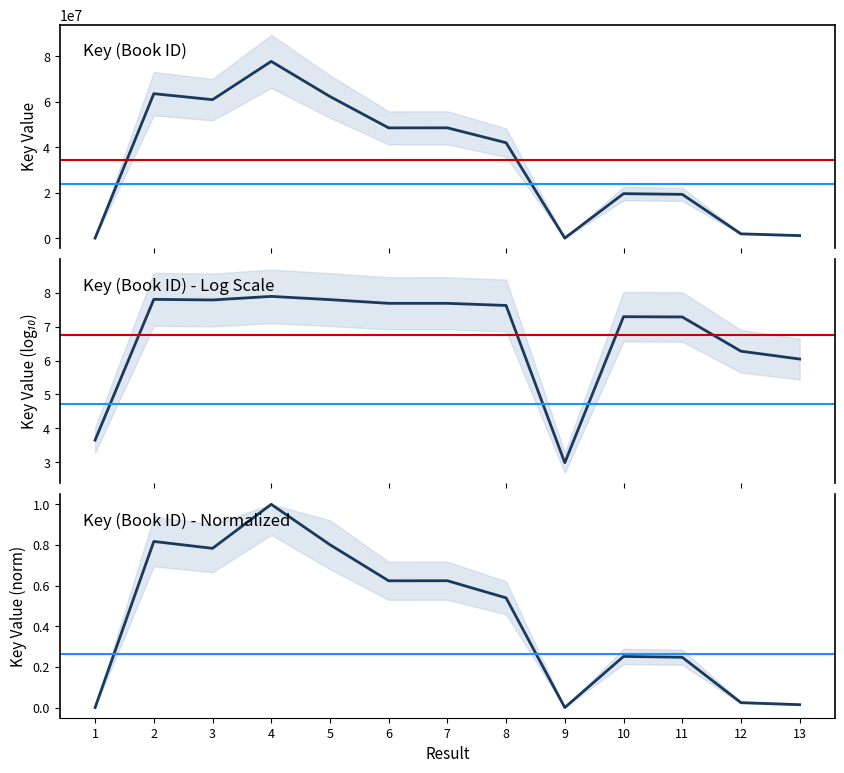

What is the ratio of the value at 12 to the value at 13?

1.7